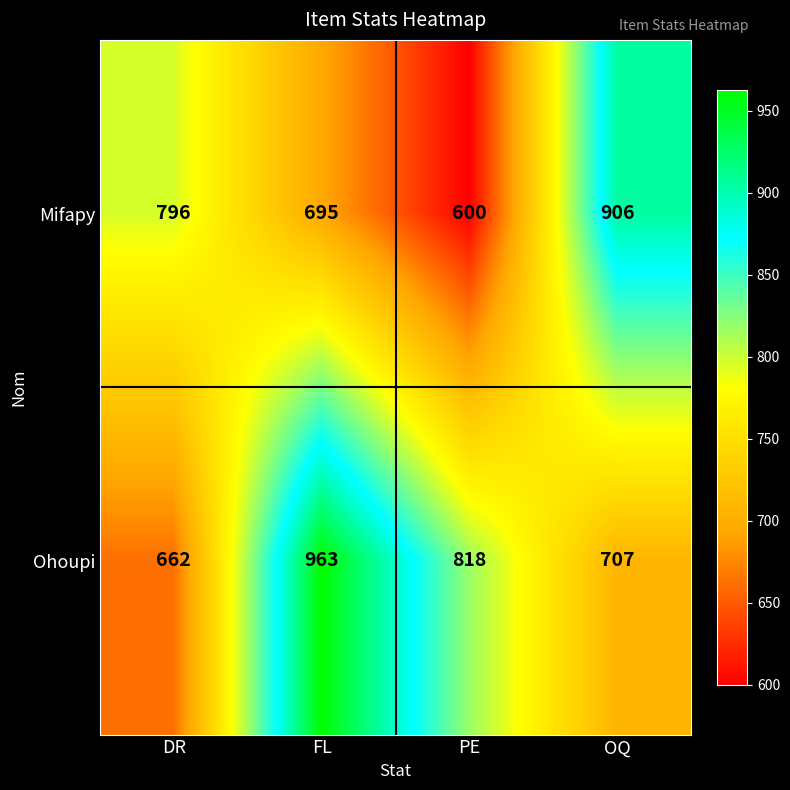

At how many categories does at least one series exceed 653?

4